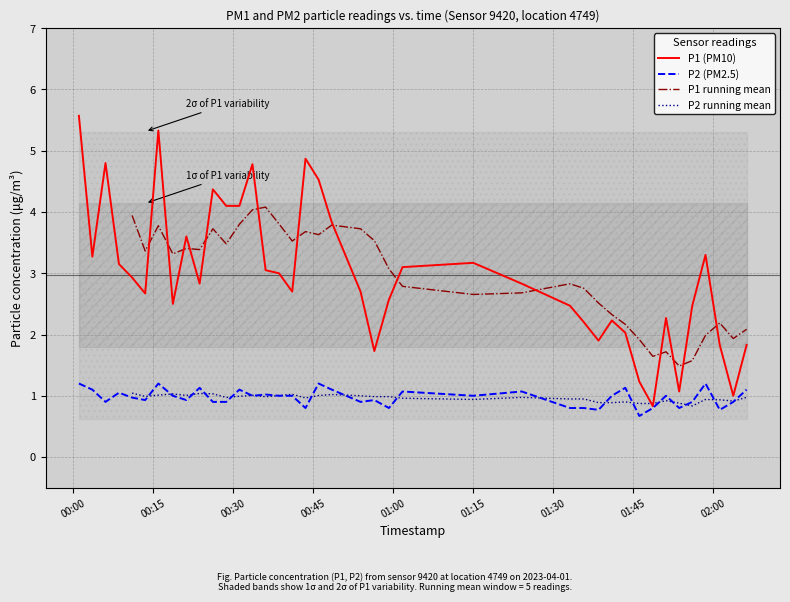

Reading left to right, transcribe all the data shown in this chart.

P1: 5.6	3.3	4.8	3.1	2.9	2.7	5.3	2.5	3.6	2.8	4.4	4.1	4.1	4.8	3.0	3.0	2.7	4.9	4.5	3.8	2.7	1.7	2.6	3.1	3.2	2.8	2.5	2.2	1.9	2.2	2.0	1.2	0.8	2.3	1.1	2.5	3.3	1.8	1.0	1.8
P2: 1.2	1.1	0.9	1.1	1.0	0.9	1.2	1.0	0.9	1.1	0.9	0.9	1.1	1.0	1.0	1.0	1.0	0.8	1.2	1.1	0.9	0.9	0.8	1.1	1.0	1.1	0.8	0.8	0.8	1.0	1.1	0.7	0.8	1.0	0.8	0.9	1.2	0.8	0.9	1.1